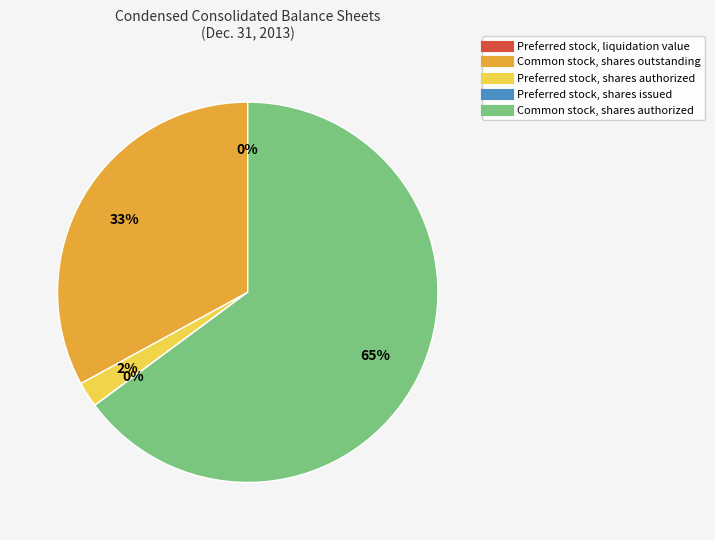

What is the largest slice in the pie chart?

Common stock, shares authorized